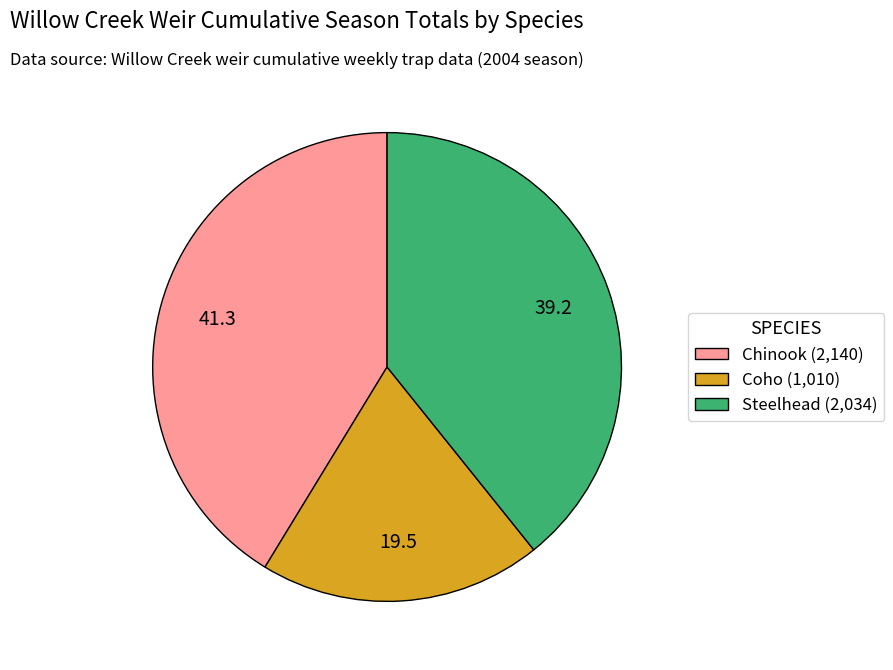

Approximately how many times larger is the value at Coho (1,010) compared to Chinook (2,140)?

0.5